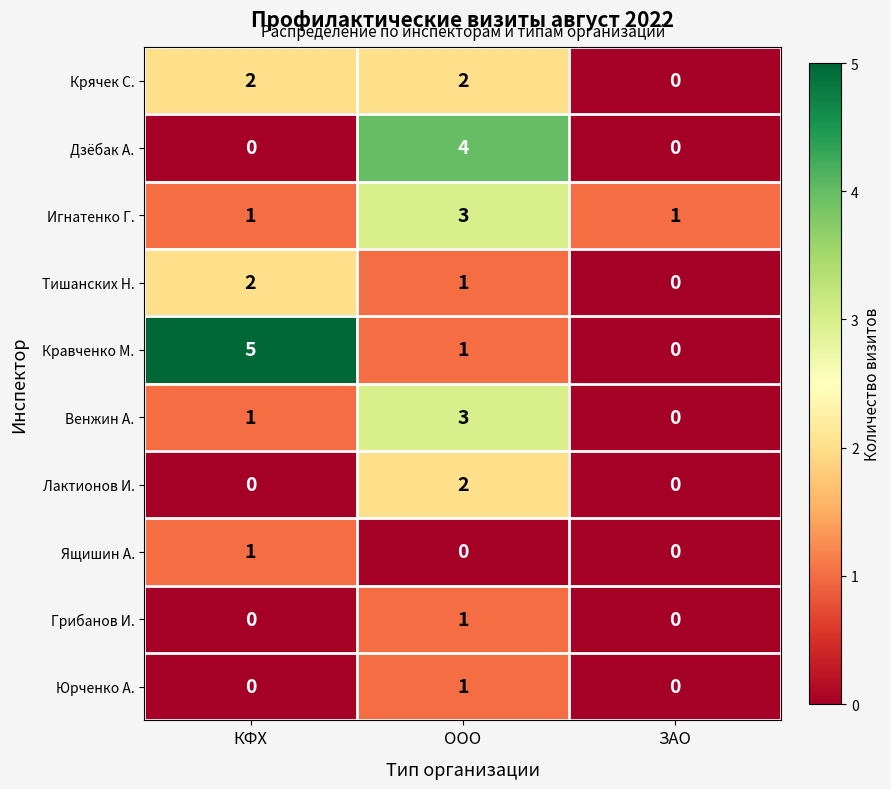

At which label does Тишанских Н. reach its peak?

КФХ